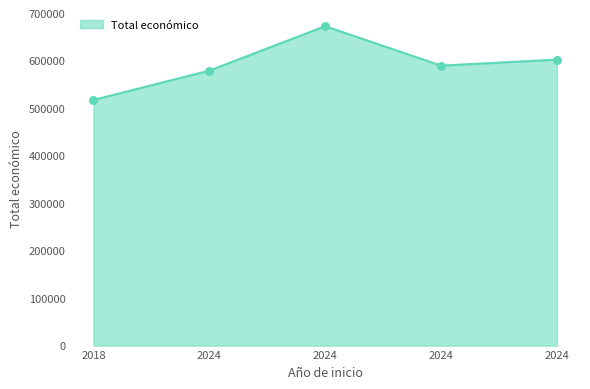

Between 2024 and 2024, which is larger?

2024